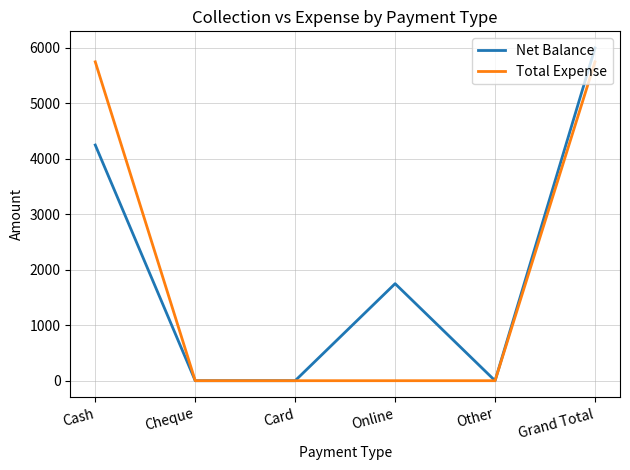

Reading left to right, extract all data points from this chart.

Net Balance: 4250	0	0	1750	0	6000
Total Expense: 5750	0	0	0	0	5750